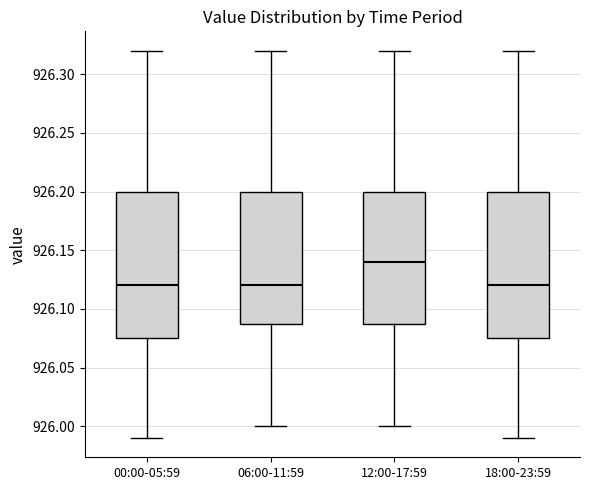

Reading left to right, transcribe this box plot: for each box, give where its median line is, the range the box spans, and where its two whiskers end, as read against the y-axis. The values are not printed on the chart, so give them approximately, as read against the axis.

00:00-05:59: median 926.120, box 926.075 to 926.200, whiskers 925.990 to 926.320
06:00-11:59: median 926.120, box 926.090 to 926.200, whiskers 926.000 to 926.320
12:00-17:59: median 926.140, box 926.090 to 926.200, whiskers 926.000 to 926.320
18:00-23:59: median 926.120, box 926.075 to 926.200, whiskers 925.990 to 926.320